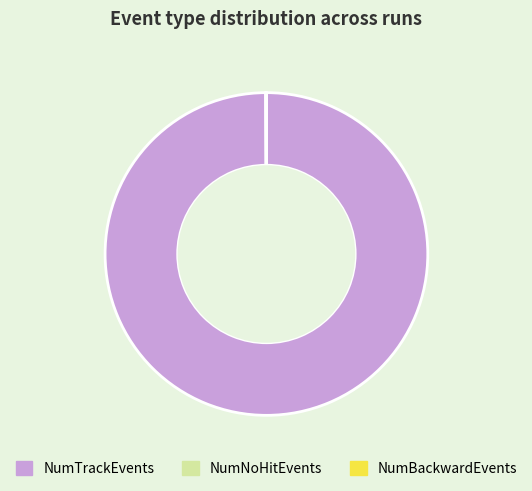

Which slice represents more than half of the pie?

NumTrackEvents